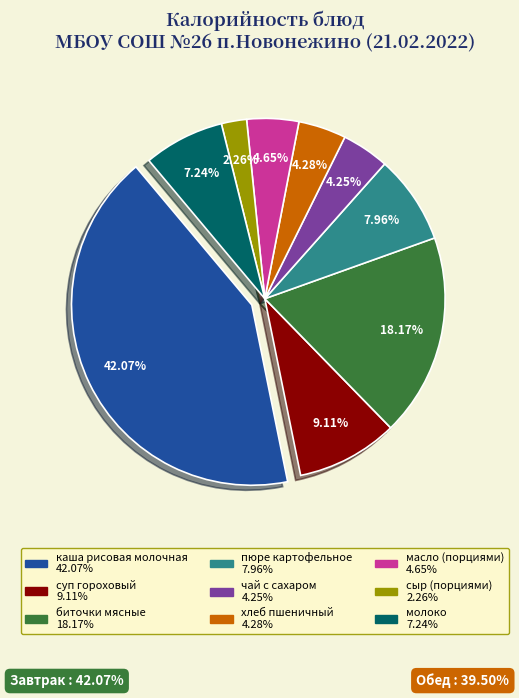

Does каша рисовая молочная account for over 50% of the chart?

No